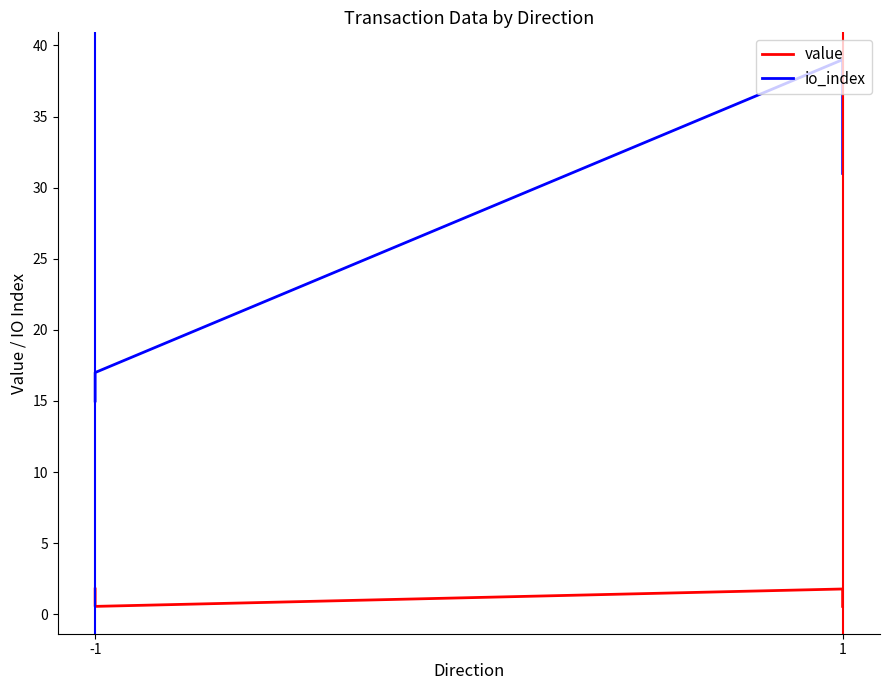

What are all the series names shown in the legend?

value, io_index